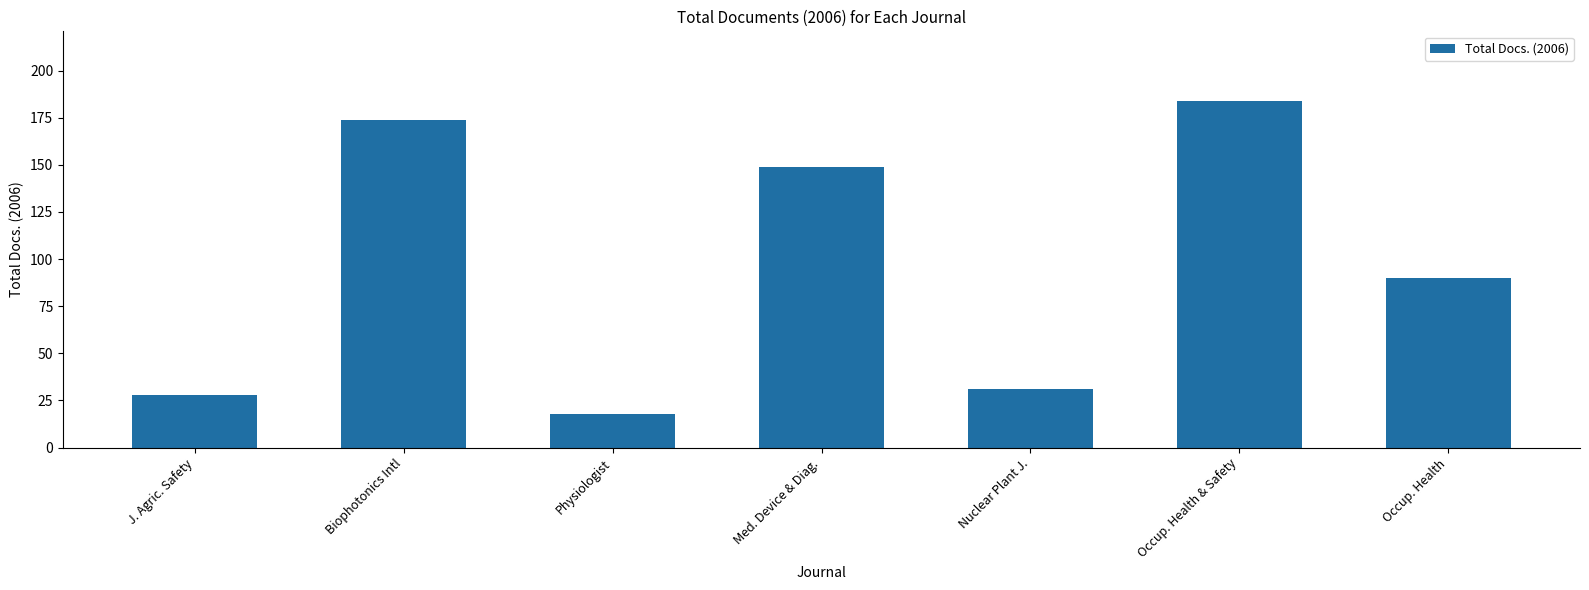

Is it true that the value at Nuclear Plant J. is 31?

True